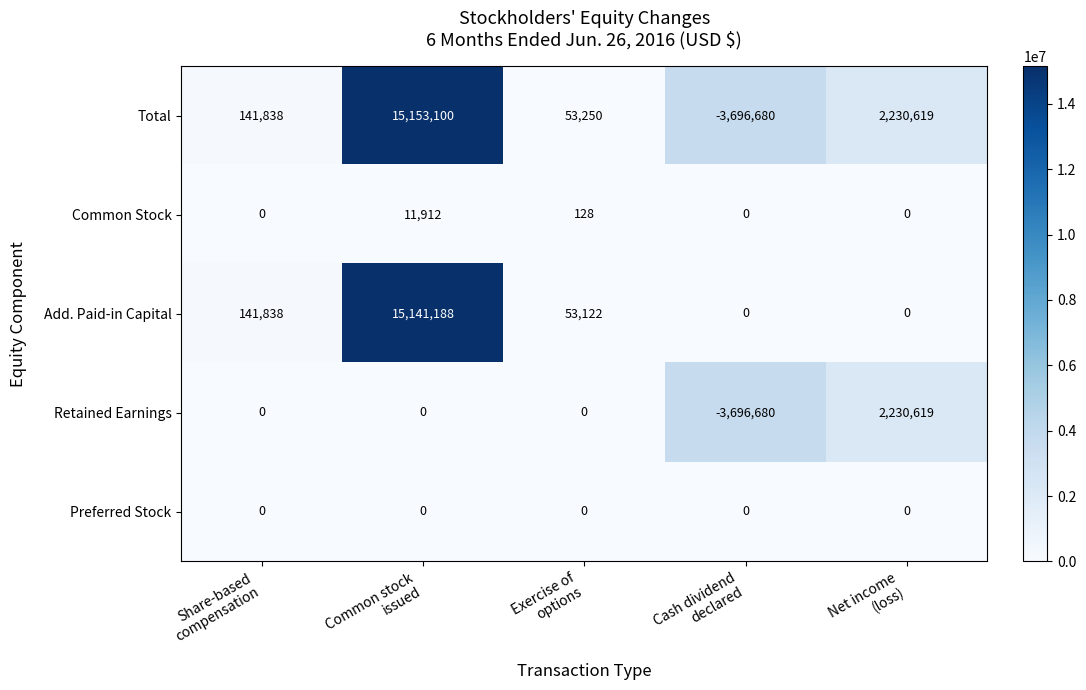

Reading left to right, extract all data points from this chart.

Total: 141838	15153100	53250	-3696680	2230619
Common Stock: 0	11912	128	0	0
Add. Paid-in Capital: 141838	15141188	53122	0	0
Retained Earnings: 0	0	0	-3696680	2230619
Preferred Stock: 0	0	0	0	0